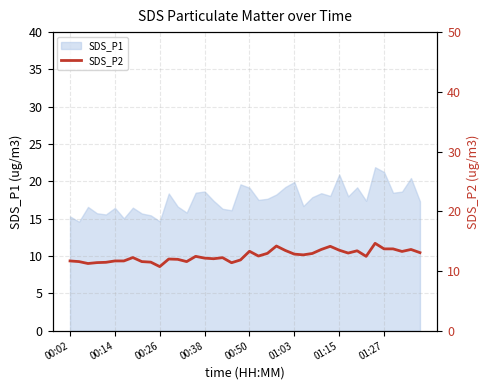

The value of SDS_P1 at 00:14 is 4.5. True or false?

False